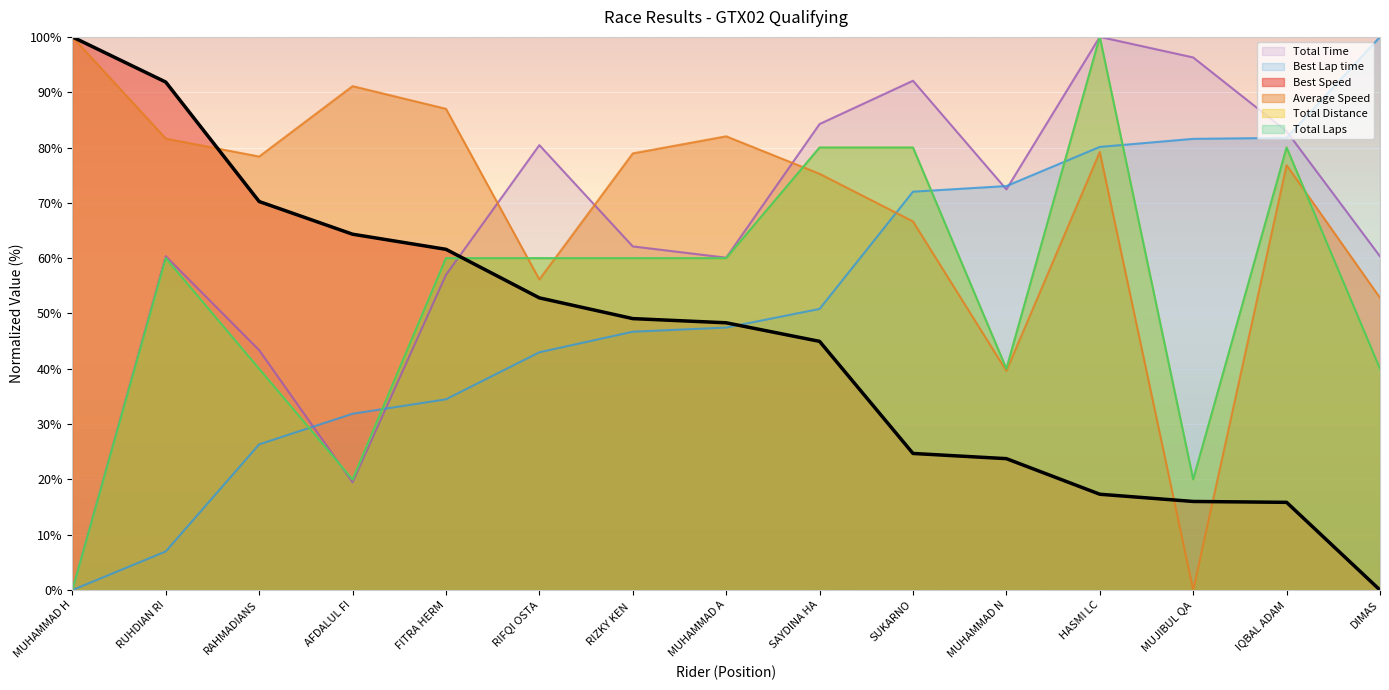

Which category has the highest value in the Best Speed series?

MUHAMMAD H